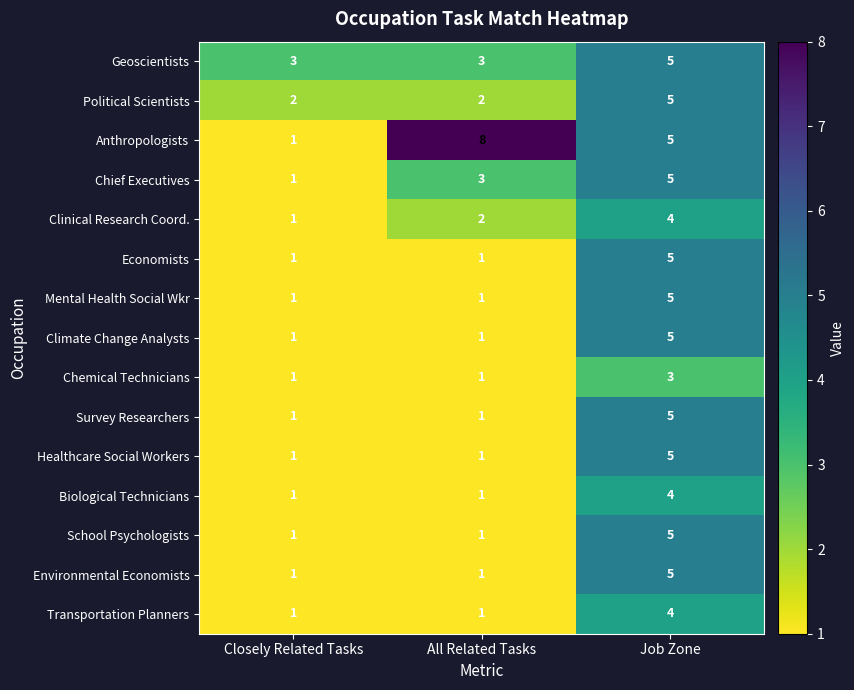

What is the maximum value for Economists?

5